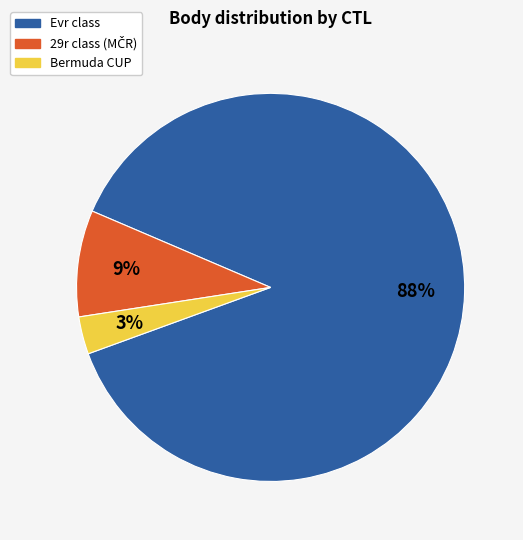

How many slices are in this pie chart?

3